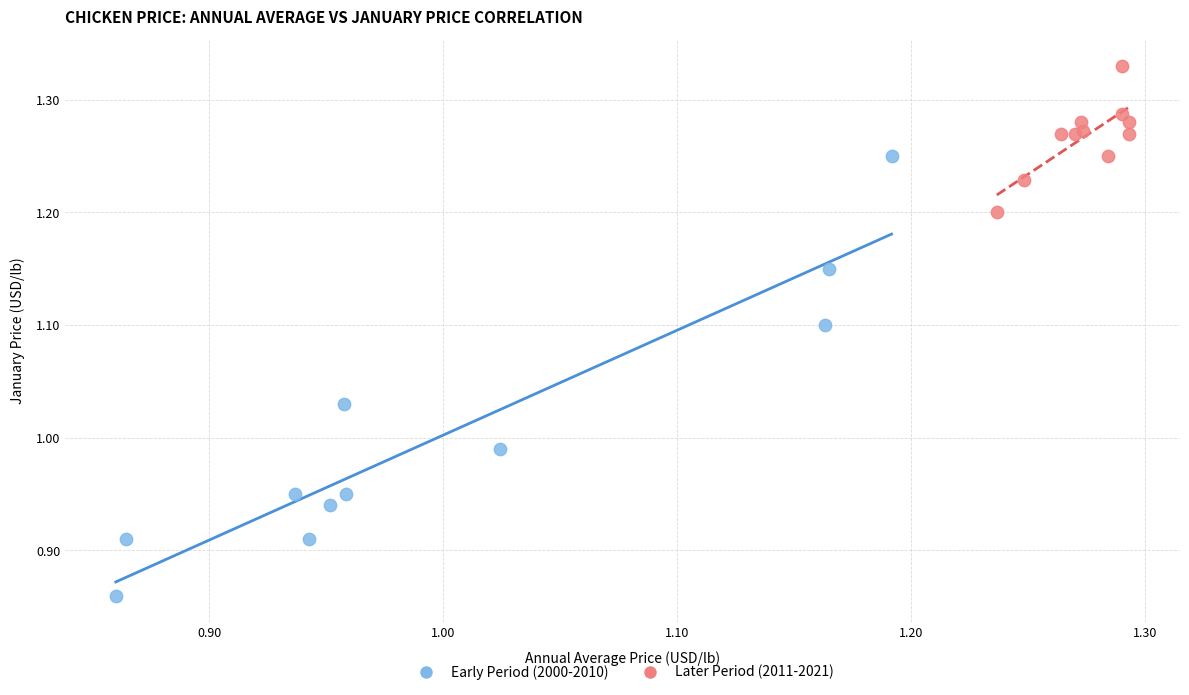

Which series reaches the minimum Y coordinate?

Early Period (2000-2010)